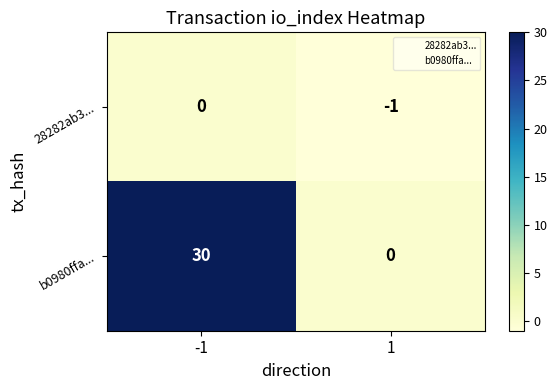

What is the difference between the highest and lowest values at -1?

30